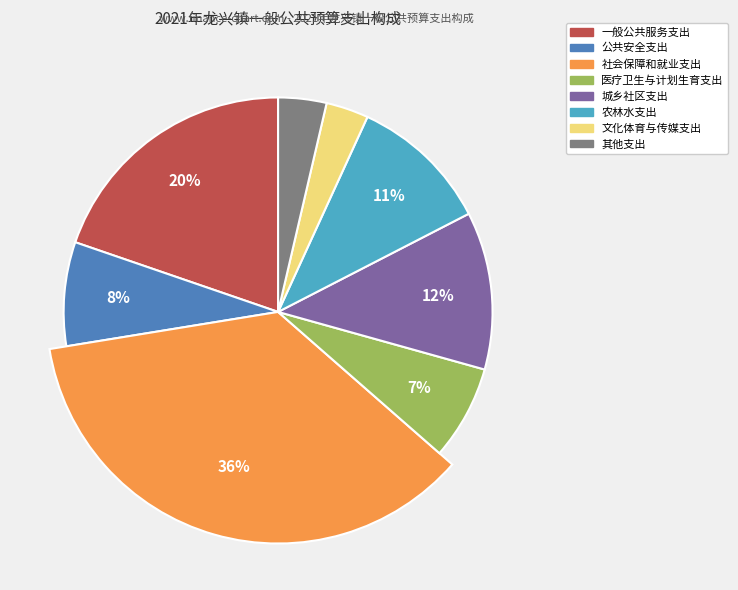

To the nearest percent, what portion does 城乡社区支出 represent?

12%